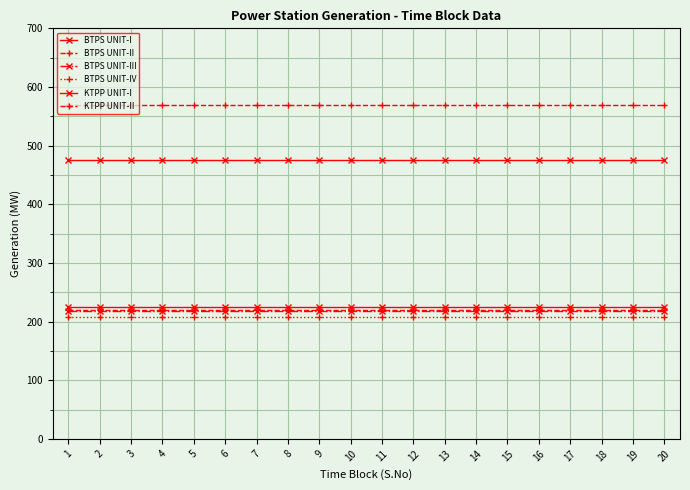

At how many categories does at least one series exceed 319?

20